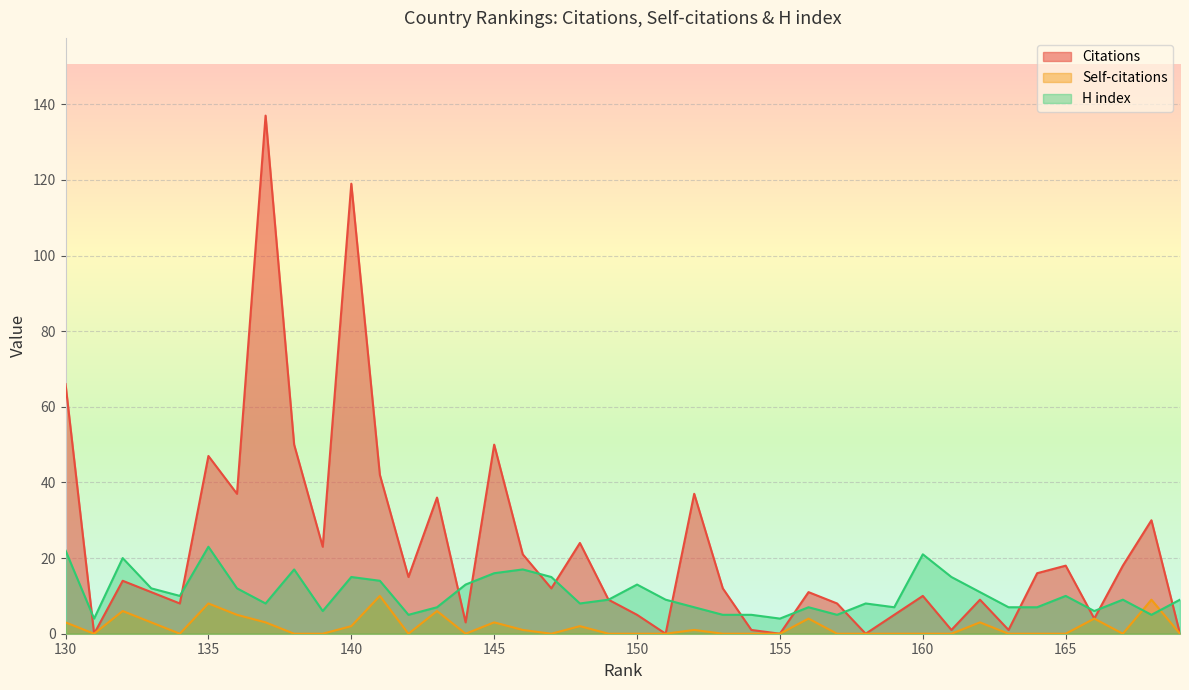

Reading left to right, list all the values displayed in this chart.

Citations: 169=0	168=30	167=18	166=4	165=18	164=16	163=1	162=9	161=1	160=10	159=5	158=0	157=8	156=11	155=0	154=1	153=12	152=37	151=0	150=5	149=9	148=24	147=12	146=21	145=50	144=3	143=36	142=15	141=42	140=119	139=23	138=50	137=137	136=37	135=47	134=8	133=11	132=14	131=0	130=66
Self-citations: 169=0	168=9	167=0	166=4	165=0	164=0	163=0	162=3	161=0	160=0	159=0	158=0	157=0	156=4	155=0	154=0	153=0	152=1	151=0	150=0	149=0	148=2	147=0	146=1	145=3	144=0	143=6	142=0	141=10	140=2	139=0	138=0	137=3	136=5	135=8	134=0	133=3	132=6	131=0	130=3
H index: 169=9	168=5	167=9	166=6	165=10	164=7	163=7	162=11	161=15	160=21	159=7	158=8	157=5	156=7	155=4	154=5	153=5	152=7	151=9	150=13	149=9	148=8	147=15	146=17	145=16	144=13	143=7	142=5	141=14	140=15	139=6	138=17	137=8	136=12	135=23	134=10	133=12	132=20	131=4	130=22